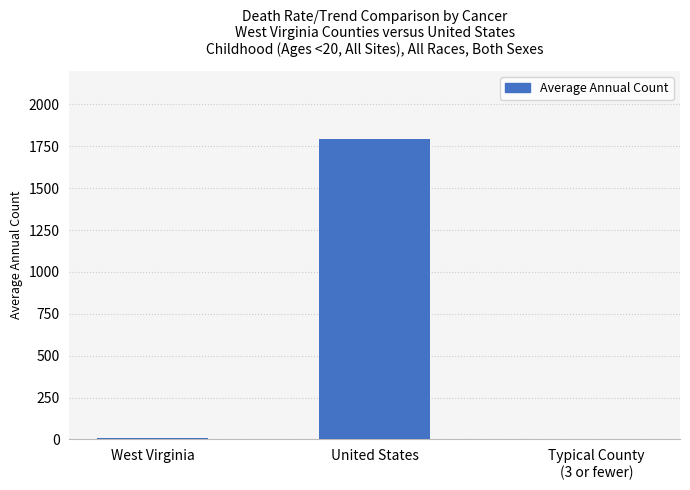

What is the maximum value shown in the chart?

1793